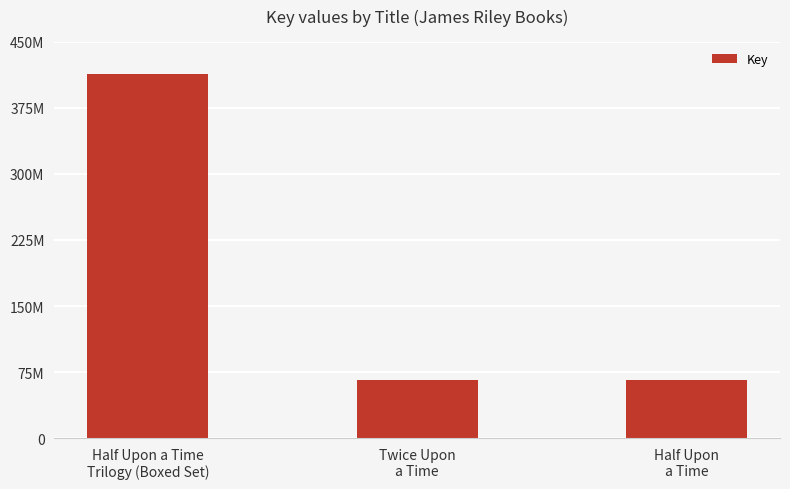

What is the label of the 3rd bar from the left?

Half Upon
a Time